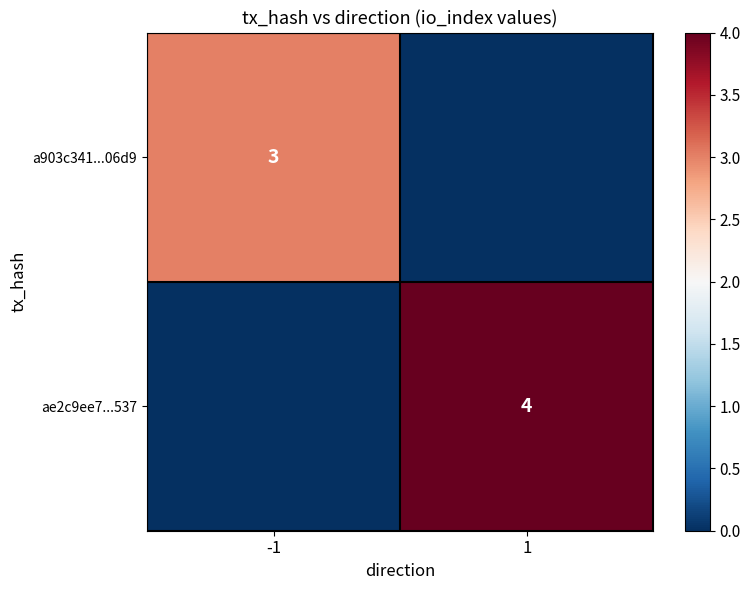

The ae2c9ee7...537 series shows 4 at 1. True or false?

True